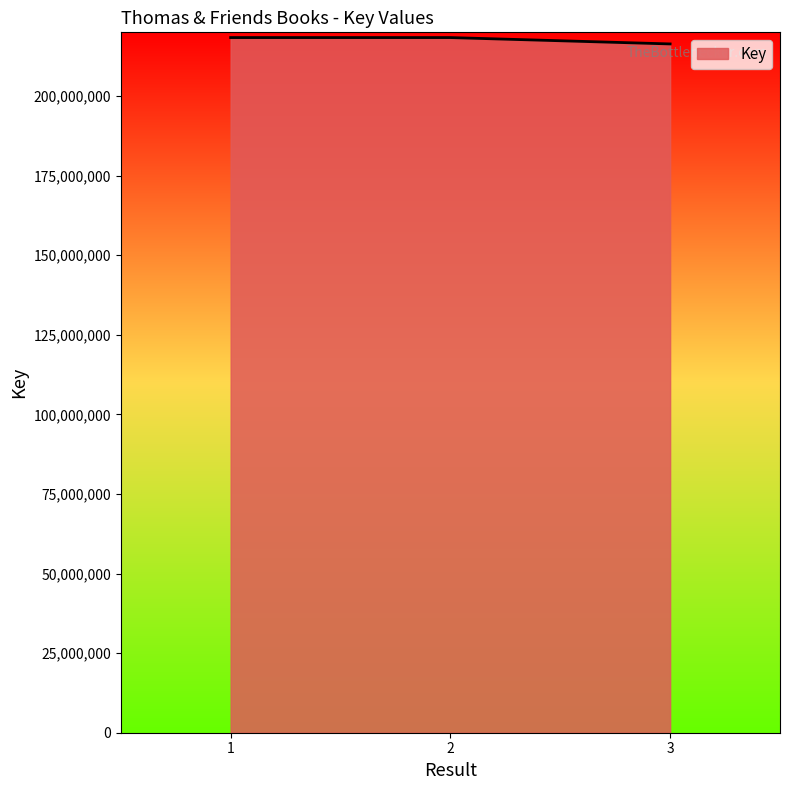

Is it true that the value at 1 is 50884330?

False